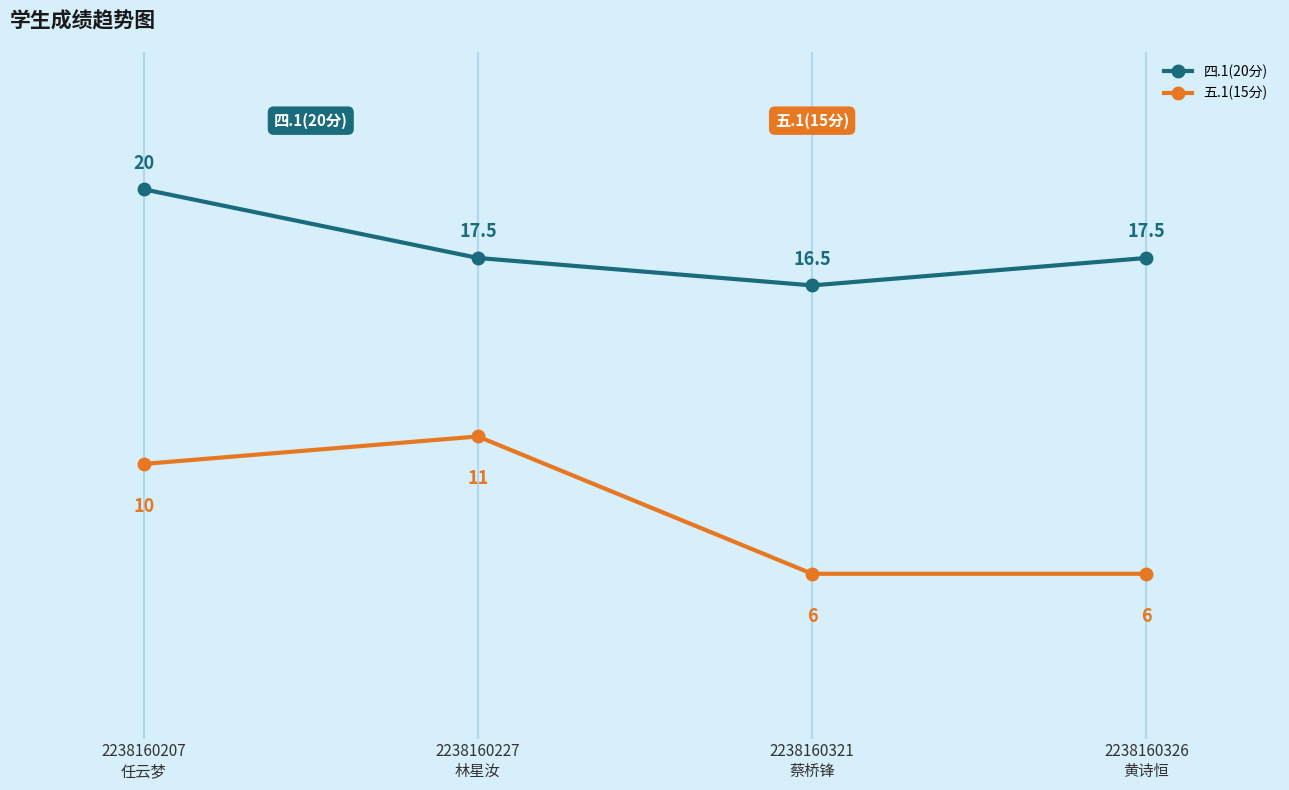

What is the maximum value shown in the chart?

20.0